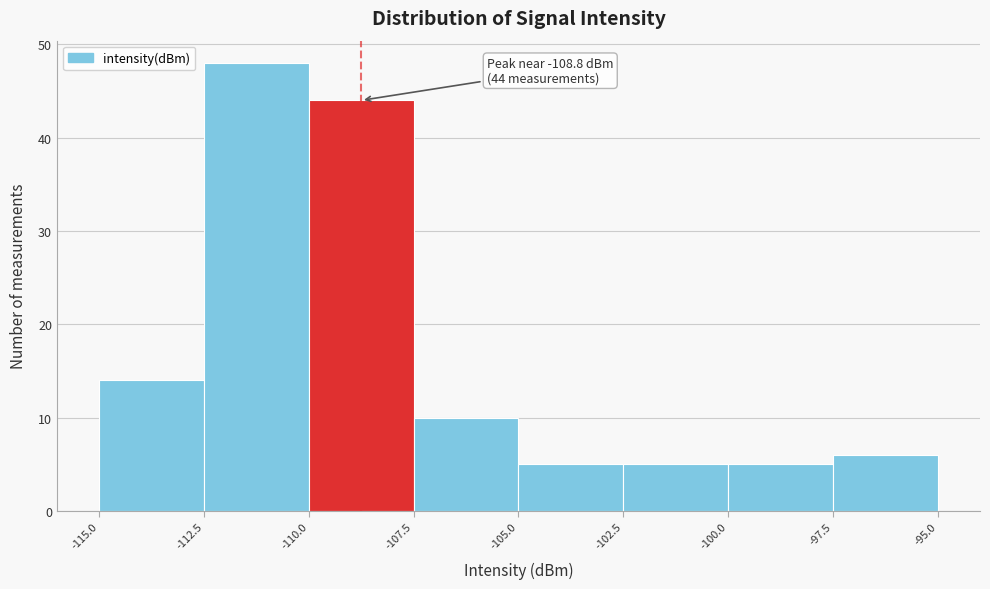

Which range on the x-axis has the tallest bar?

-112.5 to -110.0